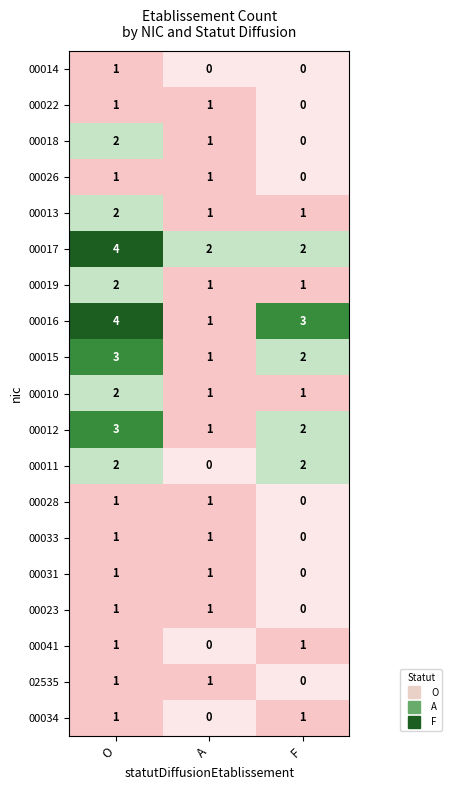

Count the 00034 values in the range 0 to 1.

3